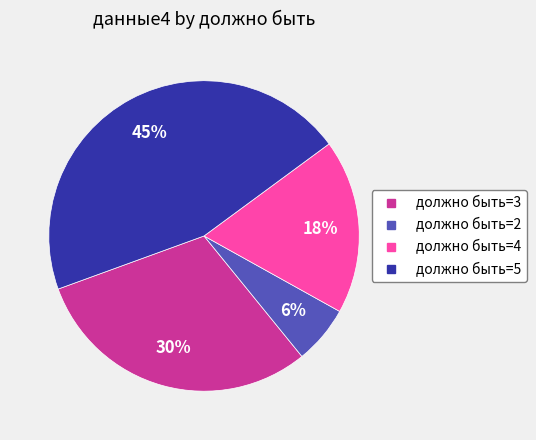

Is it true that должно быть=4 is 29% of the pie?

False